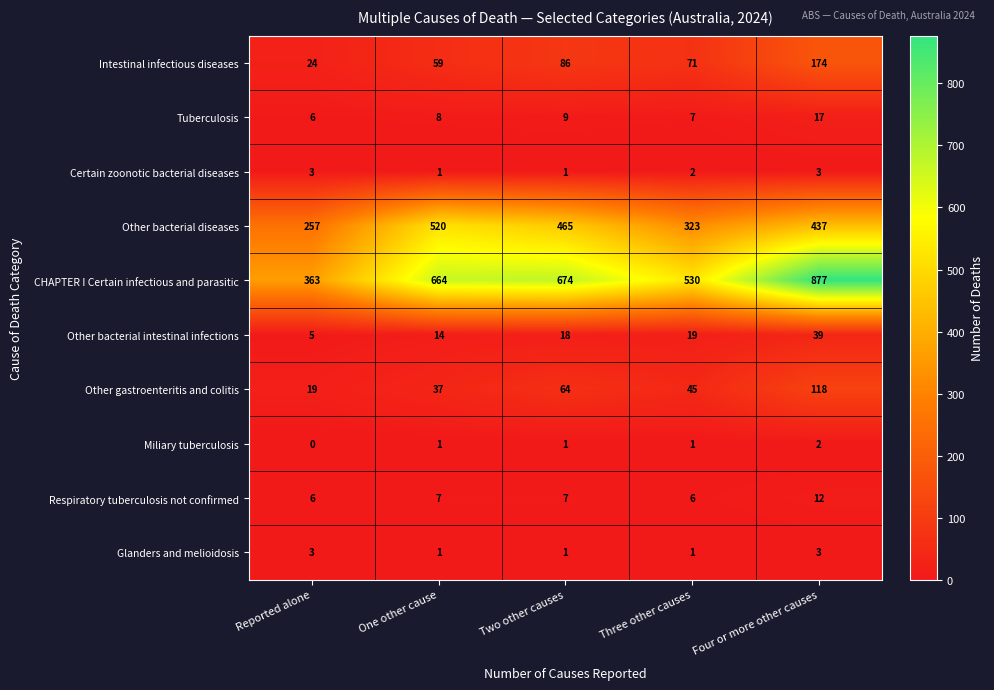

What is the difference between the highest and lowest values at Two other causes?

673